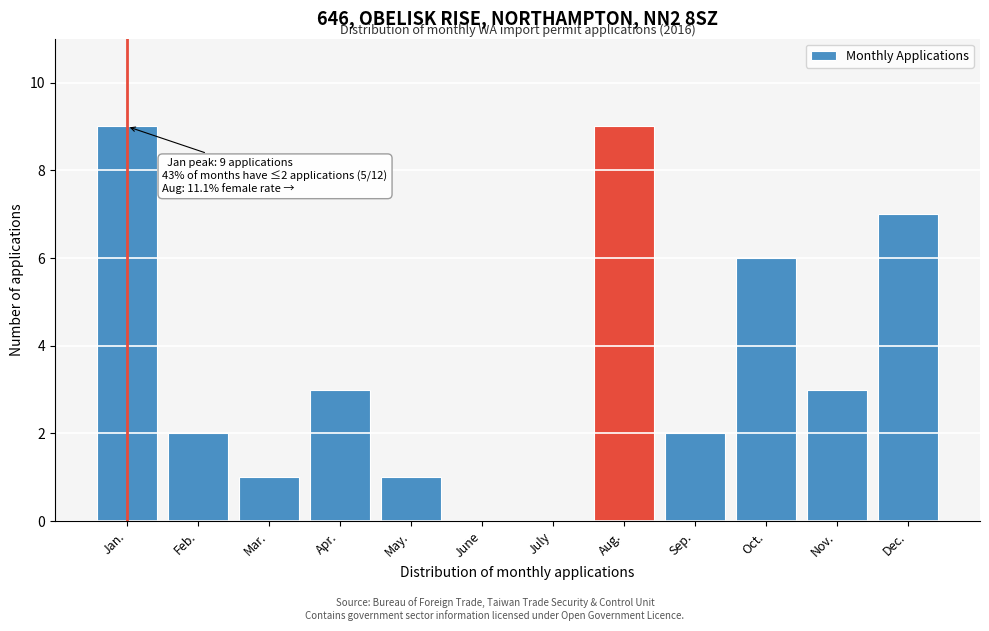

Reading right to left, what are all the values shown in this chart?

Dec.=7	Nov.=3	Oct.=6	Sep.=2	Aug.=9	July=0	June=0	May.=1	Apr.=3	Mar.=1	Feb.=2	Jan.=9